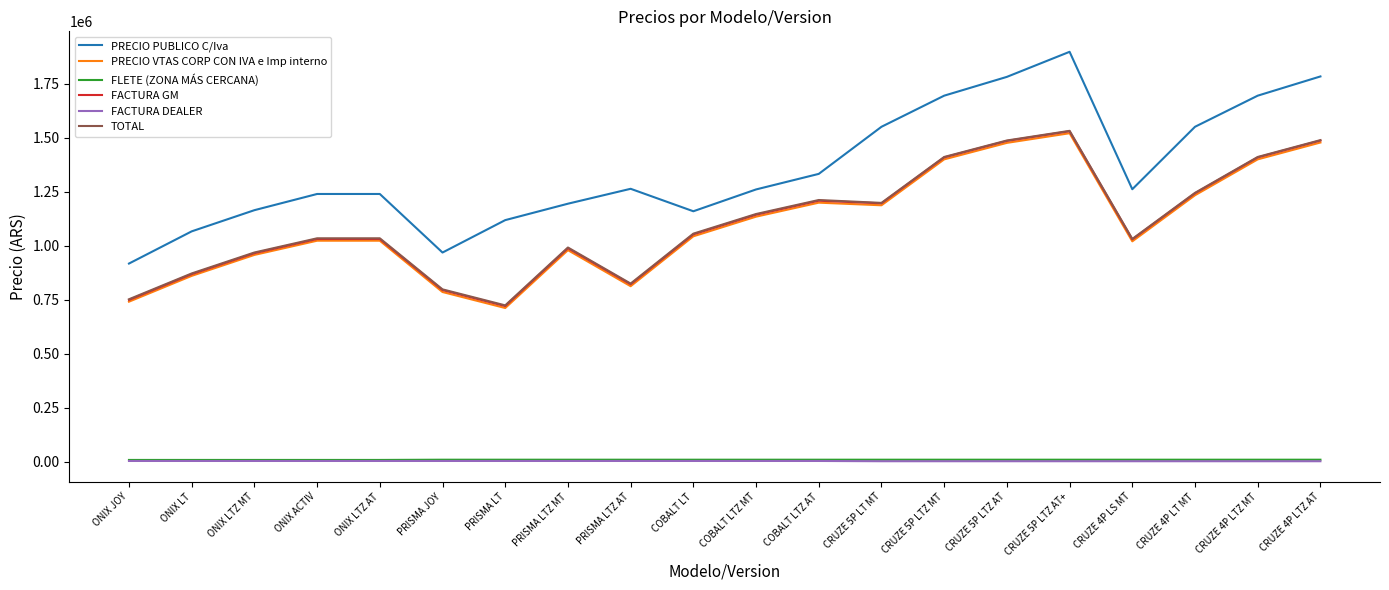

How many series are shown in this chart?

6